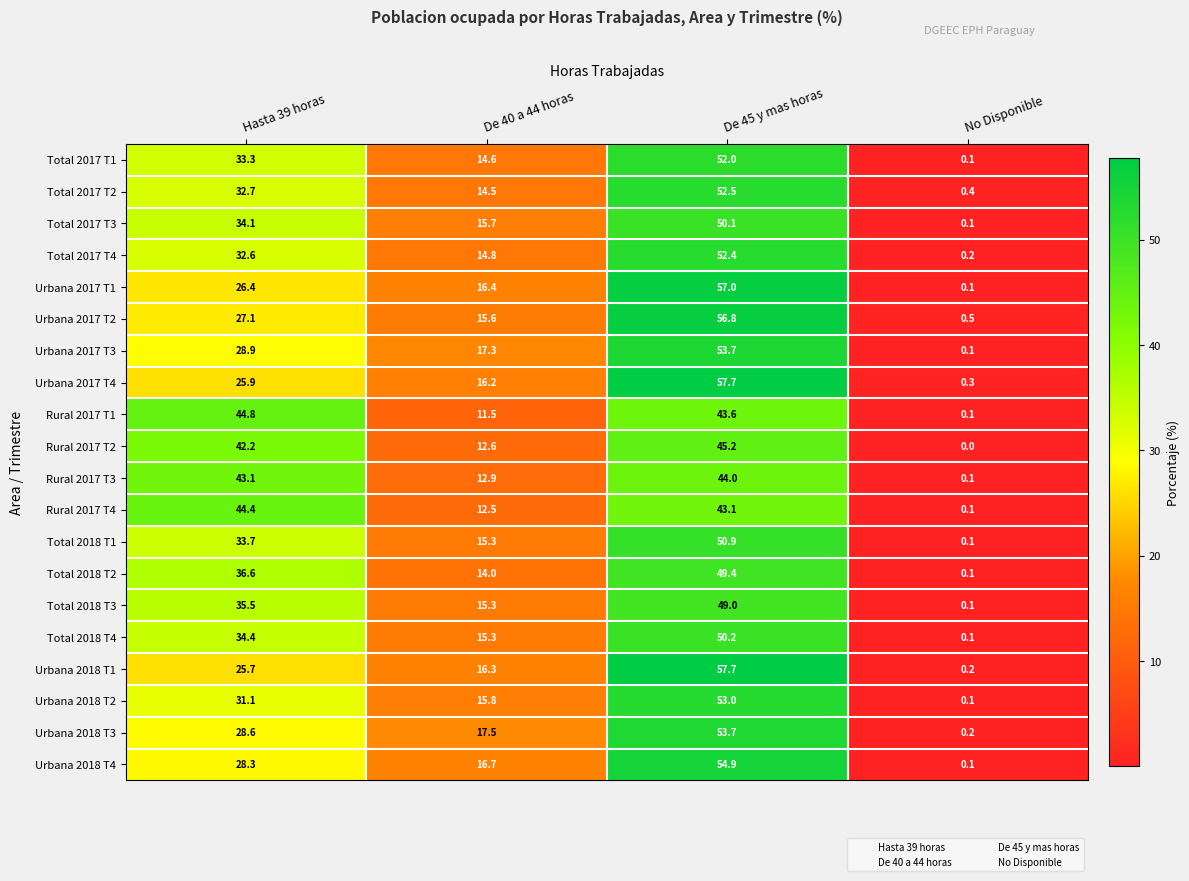

Rank the series at Hasta 39 horas from highest to lowest value.

Rural 2017 T1, Rural 2017 T4, Rural 2017 T3, Rural 2017 T2, Total 2018 T2, Total 2018 T3, Total 2018 T4, Total 2017 T3, Total 2018 T1, Total 2017 T1, Total 2017 T2, Total 2017 T4, Urbana 2018 T2, Urbana 2017 T3, Urbana 2018 T3, Urbana 2018 T4, Urbana 2017 T2, Urbana 2017 T1, Urbana 2017 T4, Urbana 2018 T1